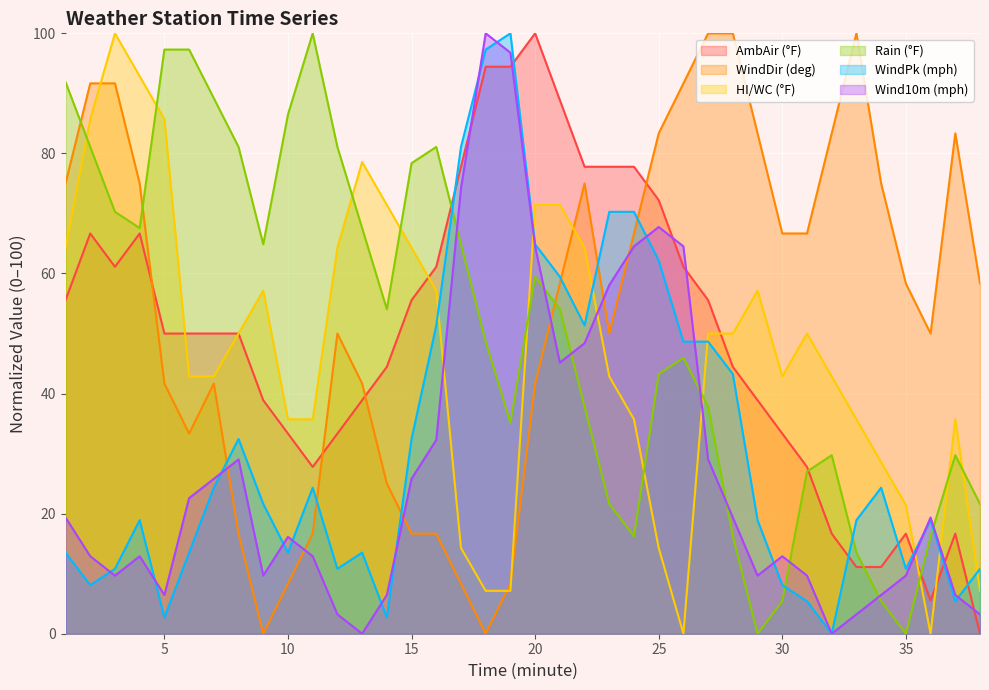

How many distinct data groups are displayed?

6